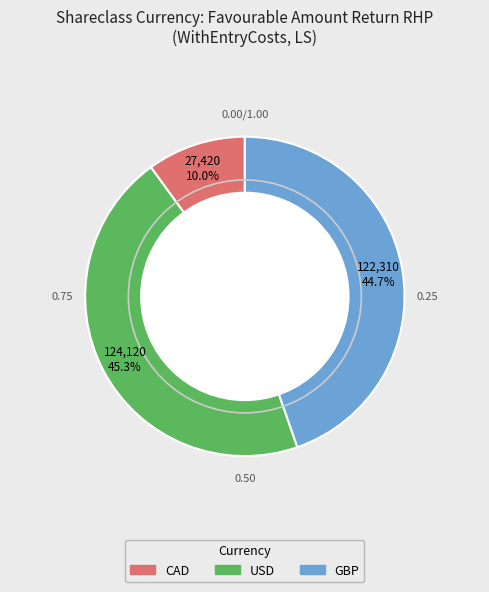

Rank the categories by value from highest to lowest.

USD, GBP, CAD